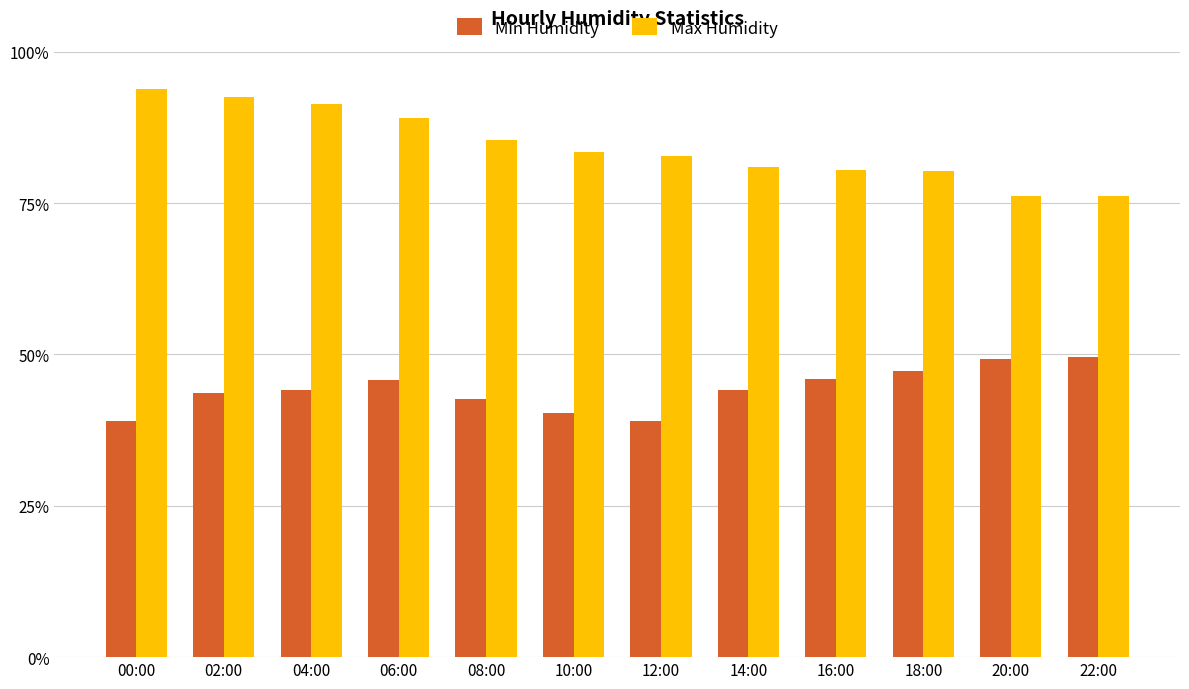

Where does the Max Humidity series first go above 83?

00:00